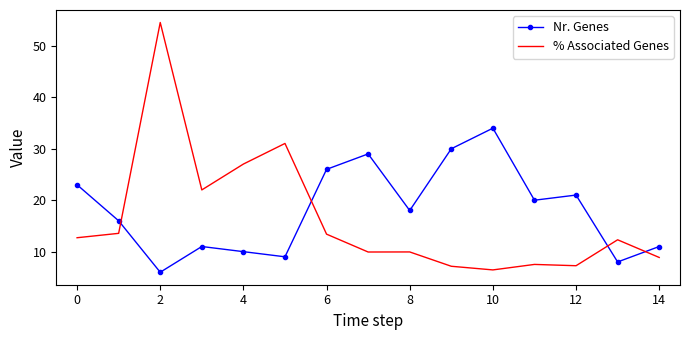

What is the minimum value shown in the chart?

6.0